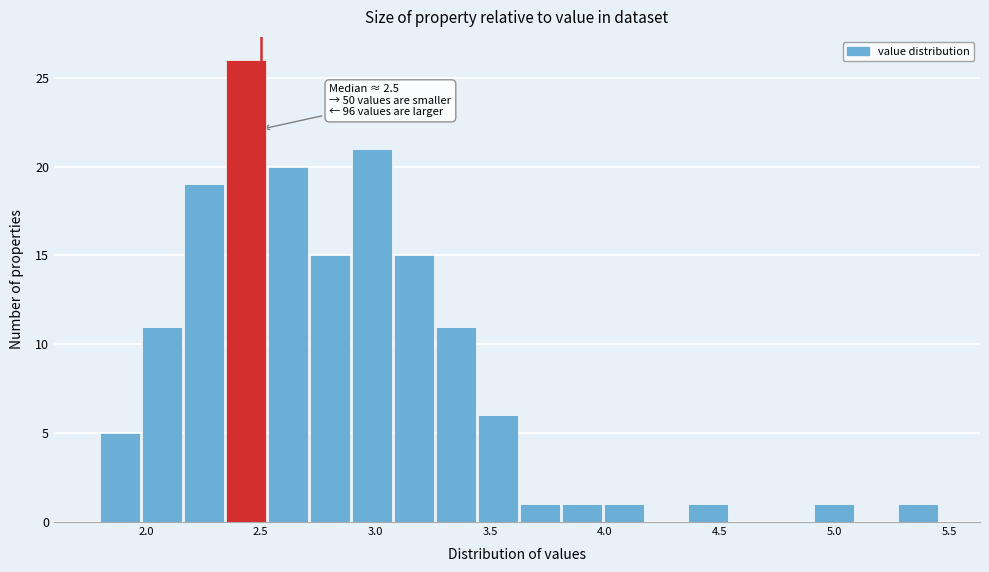

Read against the x-axis, roughly where is the centre of the tallest bar?

2.45